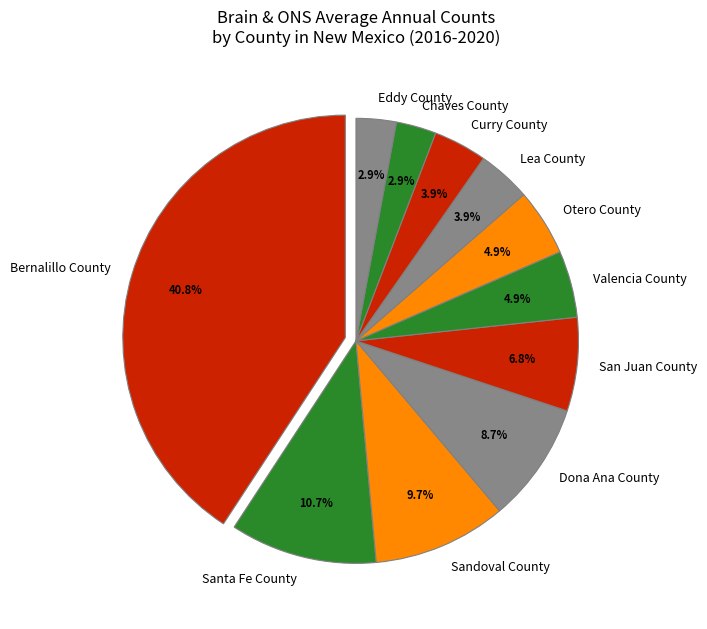

To the nearest percent, what portion does San Juan County represent?

7%